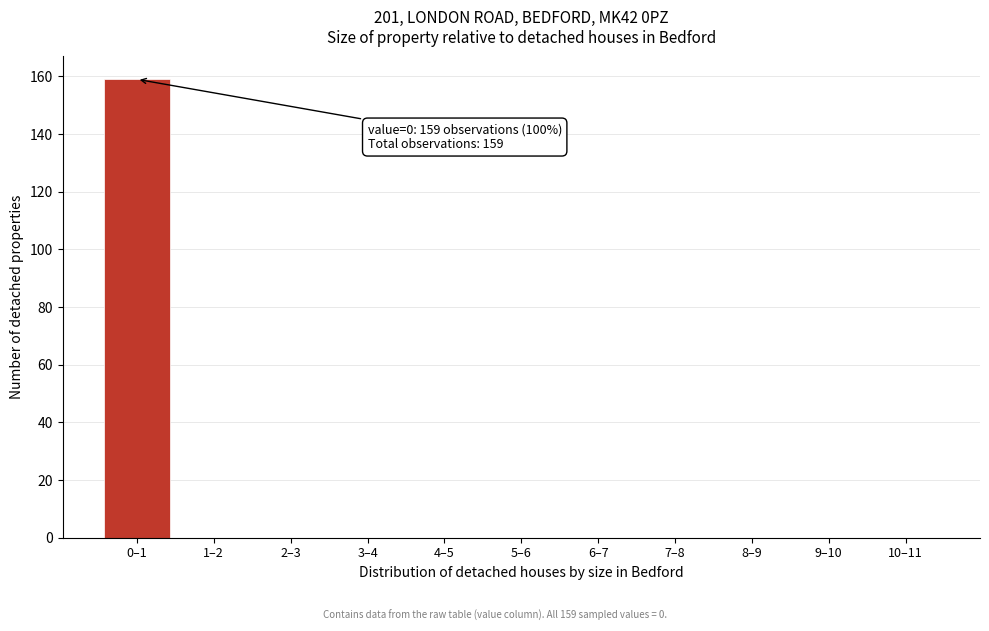

Reading left to right, what are all the values shown in this chart?

0–1=159	1–2=0	2–3=0	3–4=0	4–5=0	5–6=0	6–7=0	7–8=0	8–9=0	9–10=0	10–11=0